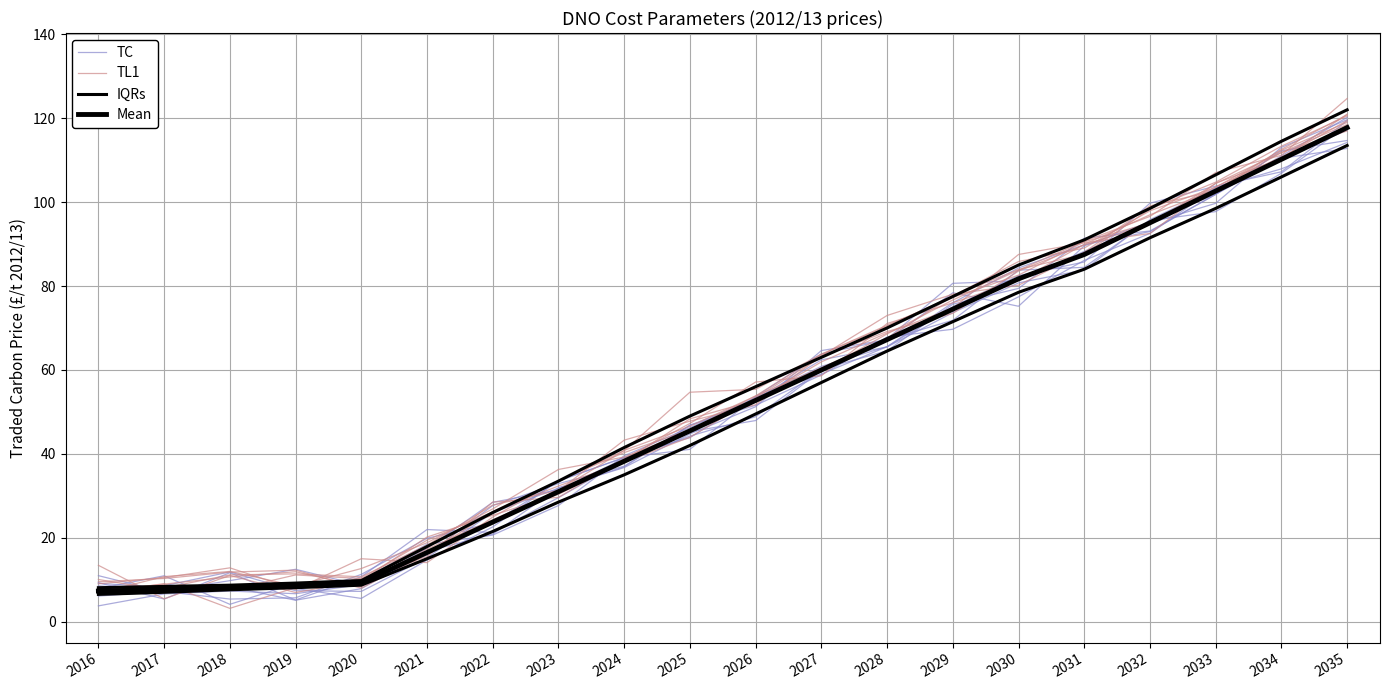

What is the value of the IQRs point at the 8th from the left?

28.5